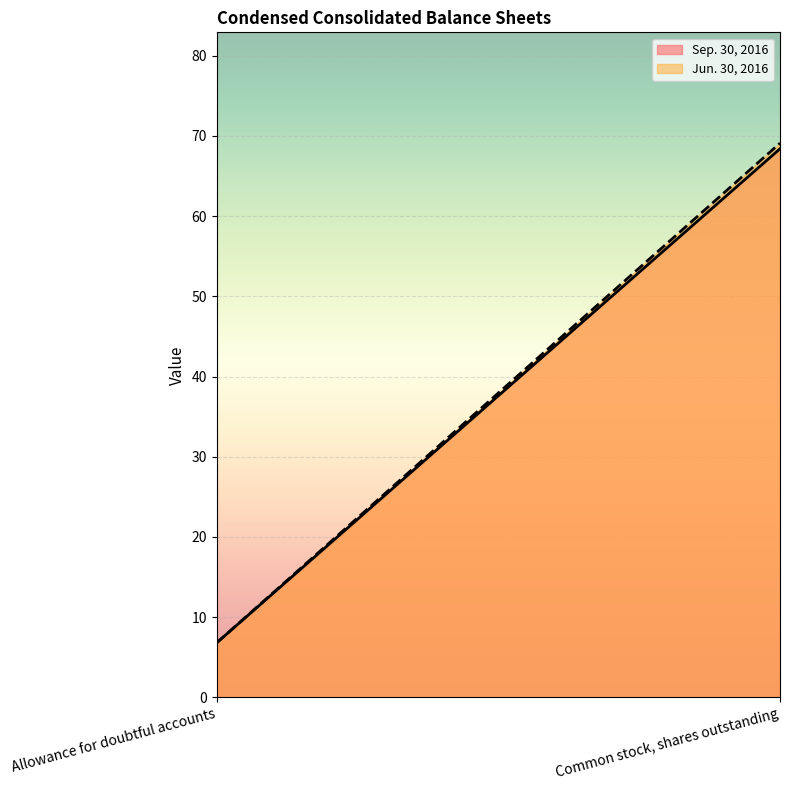

Which series has the largest range (max minus min)?

Jun. 30, 2016